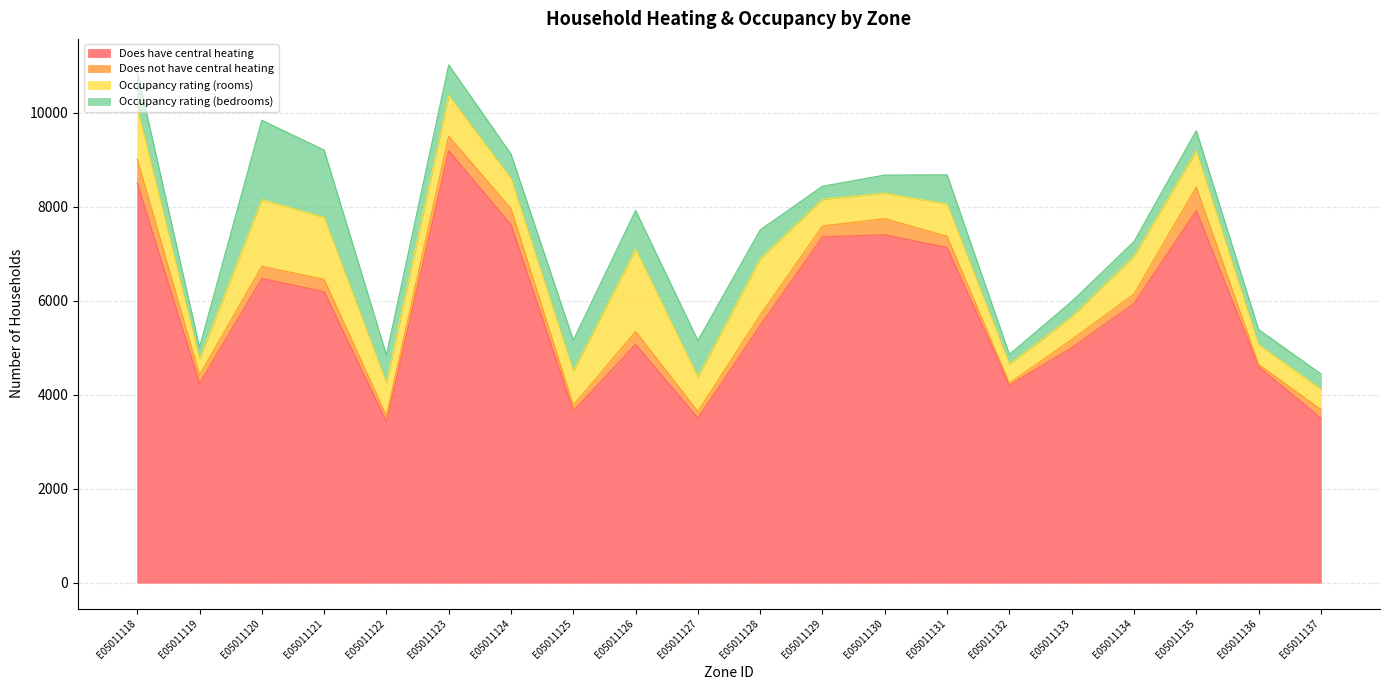

True or false: Does not have central heating has more than 0 points higher than both neighbors.

True